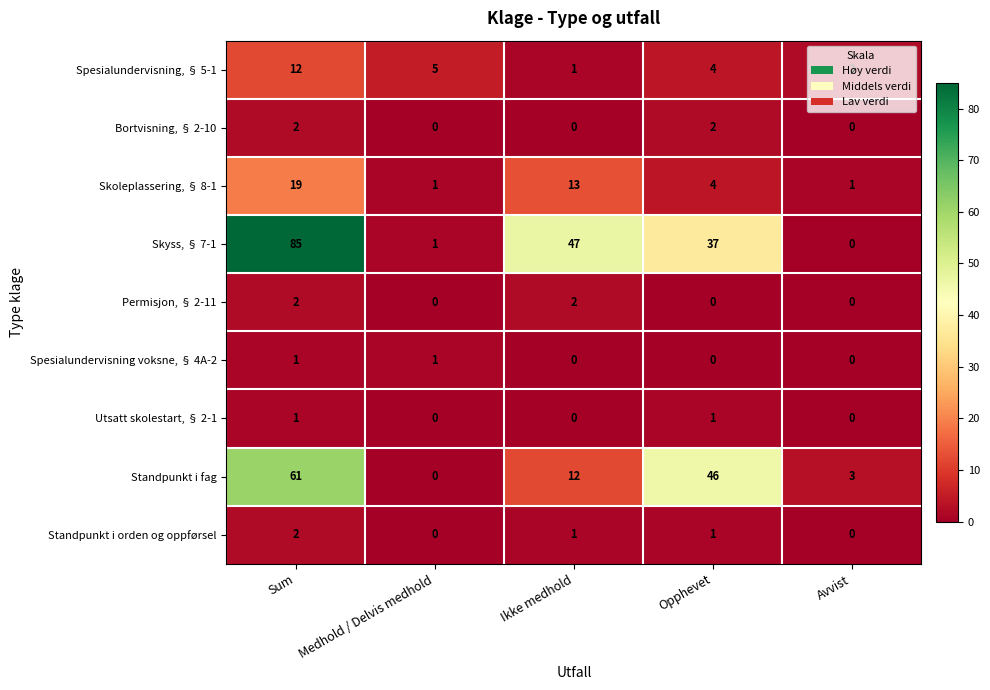

What is the greatest value displayed?

85